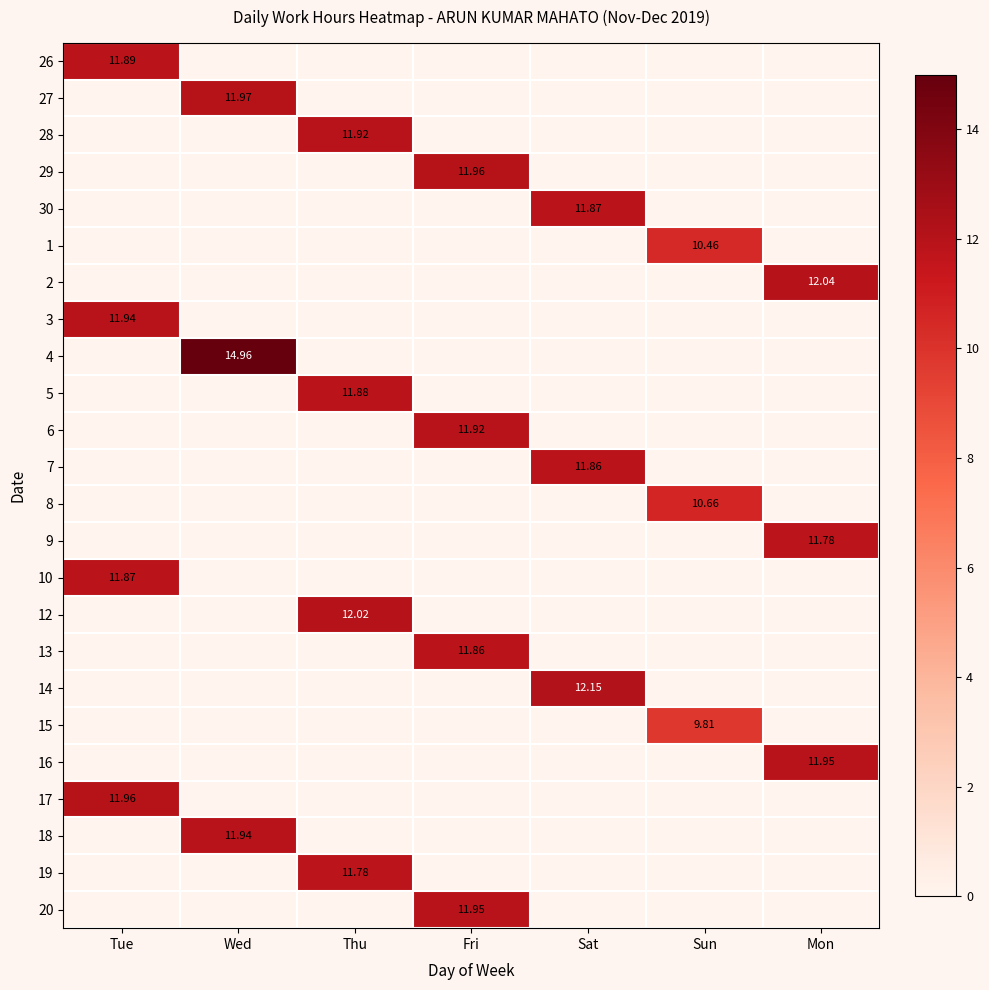

Is the value of 4 at Wed greater than the value of 17 at Tue?

Yes